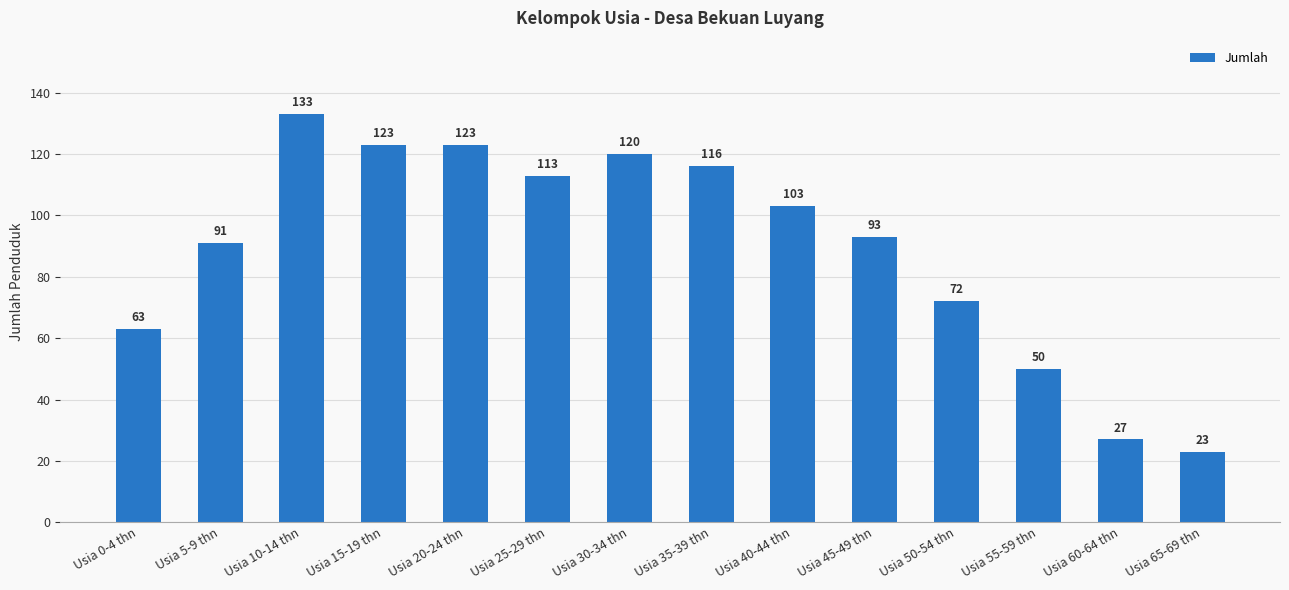

Is it true that the value at Usia 65-69 thn is 5?

False